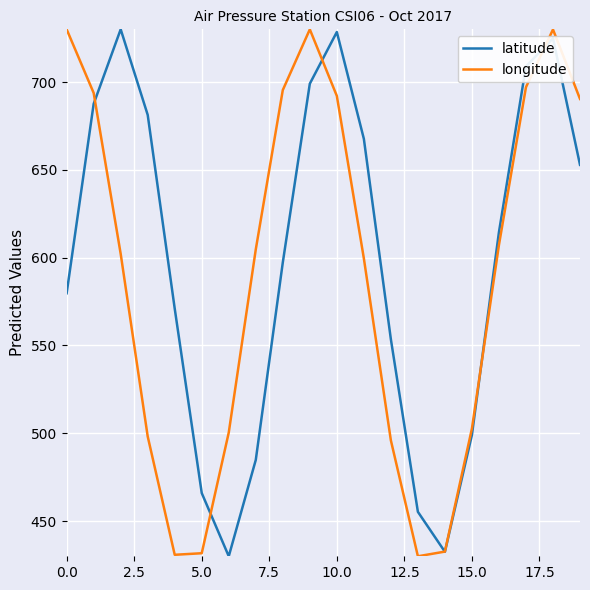

What is the minimum value for latitude?

430.0